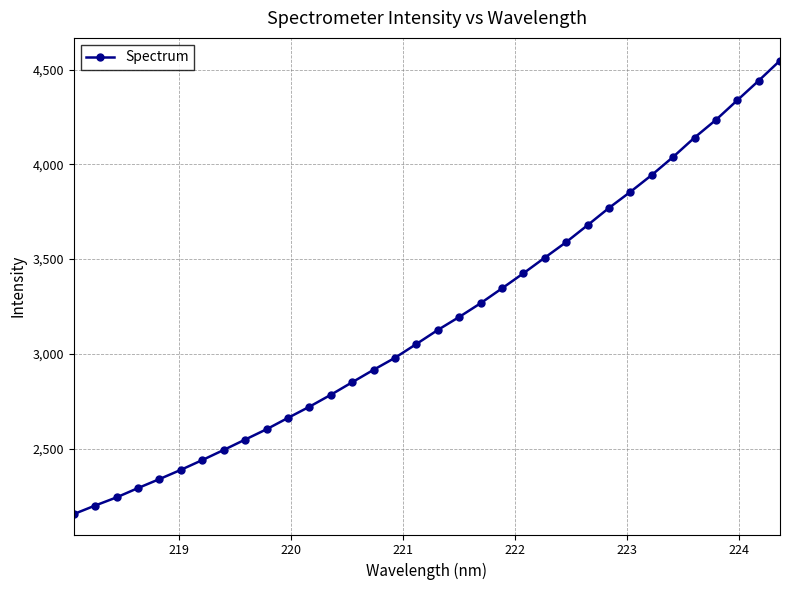

What is the difference between the maximum and minimum values?

2393.0